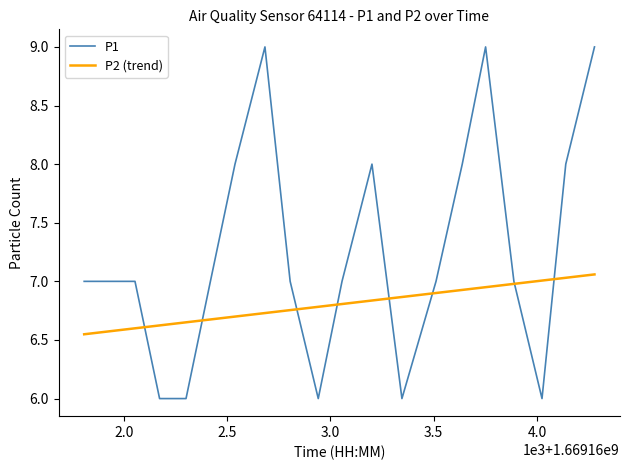

List the series in order of their peak value, highest first.

P1, P2 (trend)